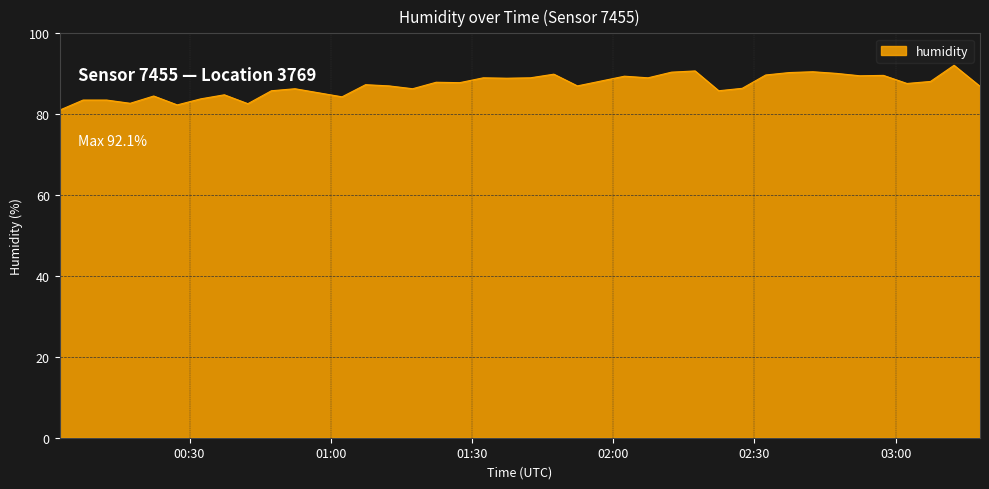

What is the greatest value displayed?

92.1